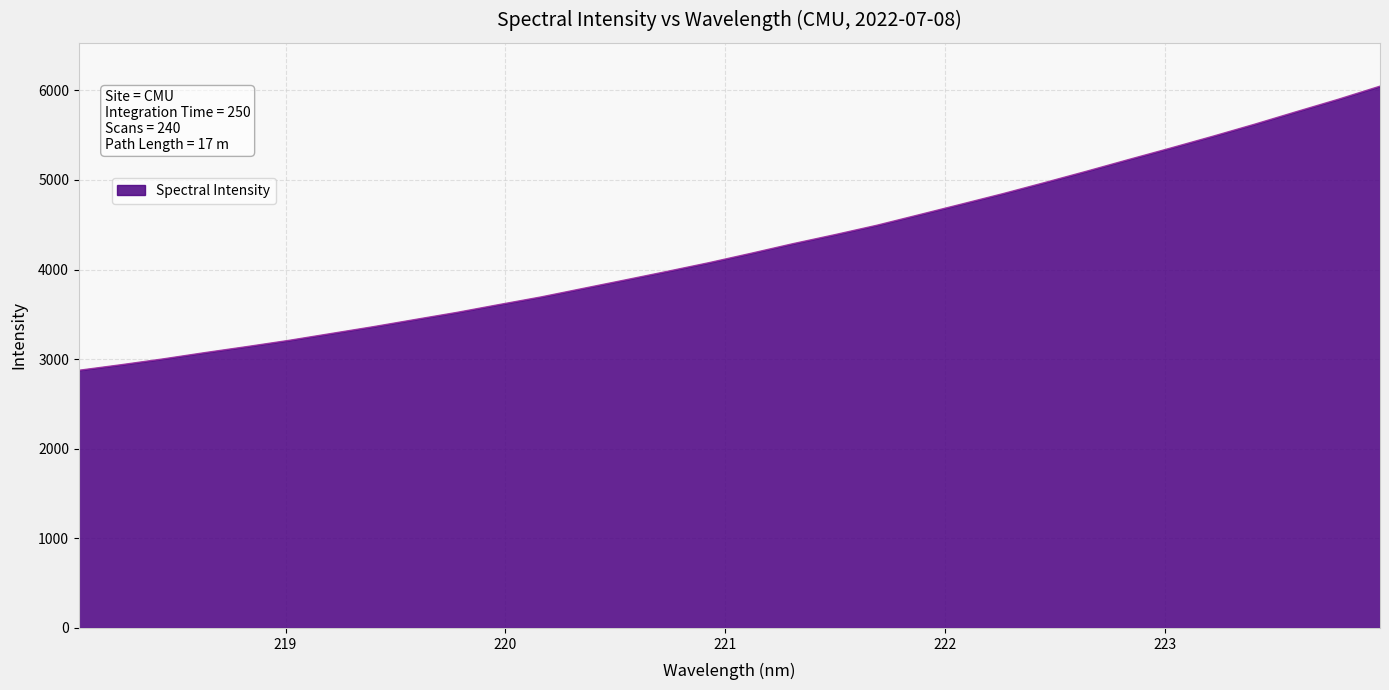

What is the minimum value shown in the chart?

2875.6